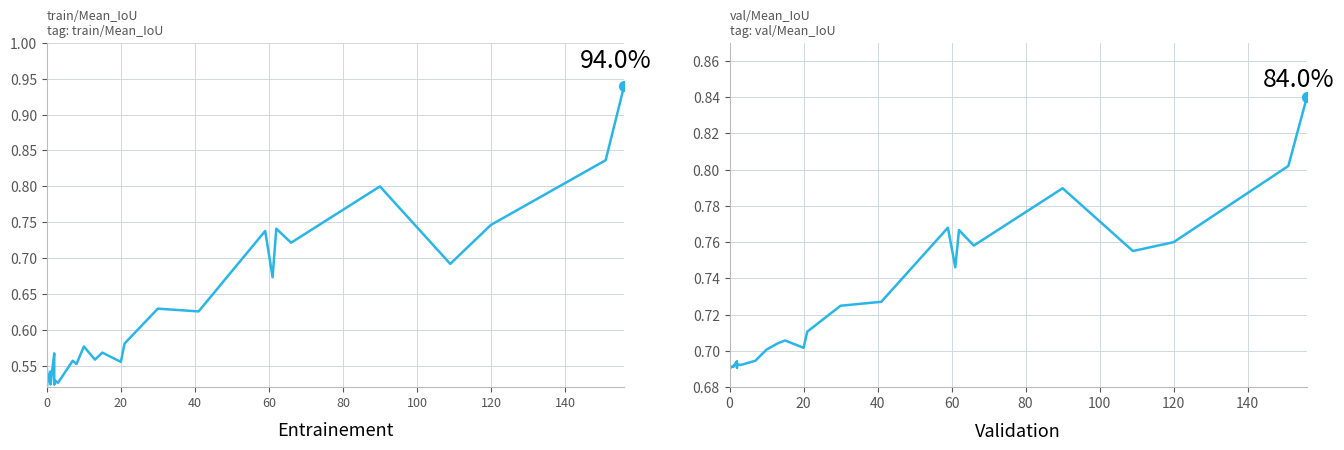

At how many categories does at least one series exceed 0?

40